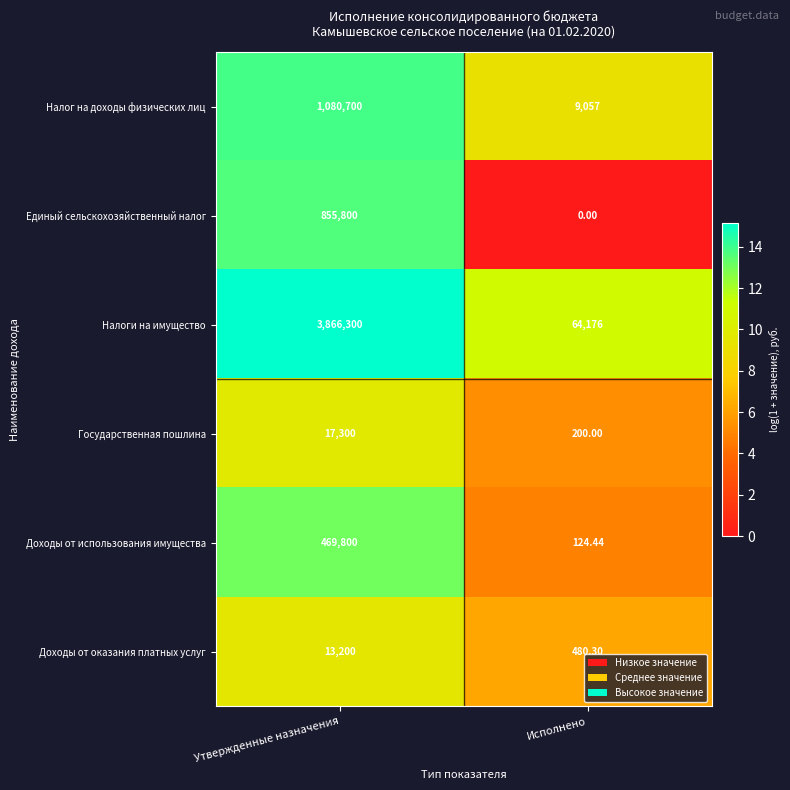

Which series has the widest spread of values?

Налоги на имущество